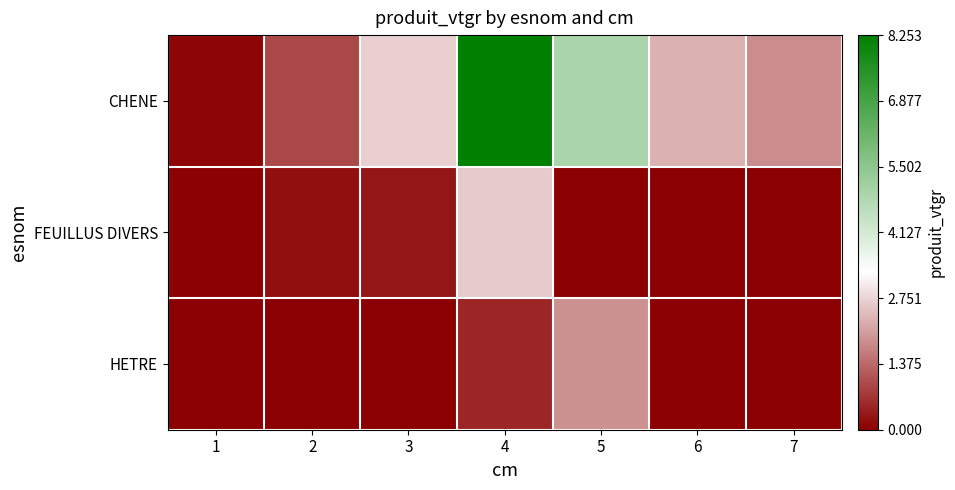

Between 6 and 7, which series saw the biggest shift?

CHENE